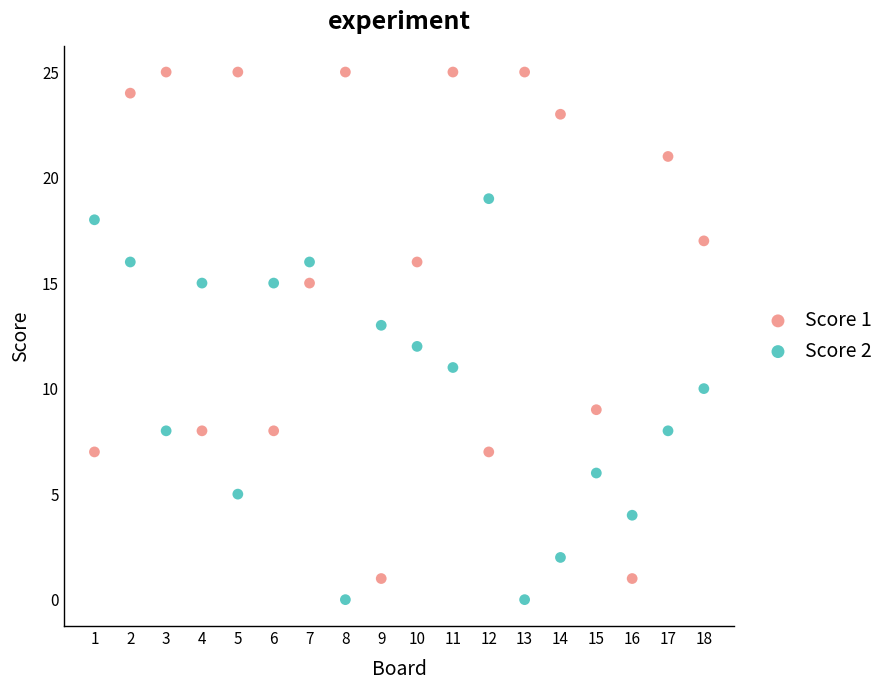

Which series contains the highest Y value?

Score 1